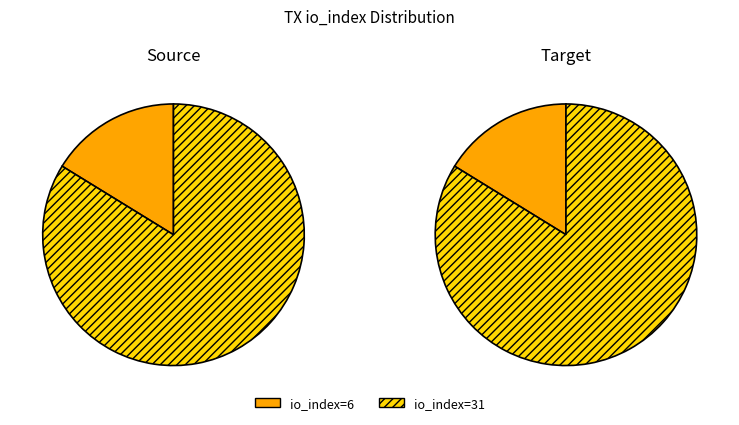

Count the number of slices in the pie.

2